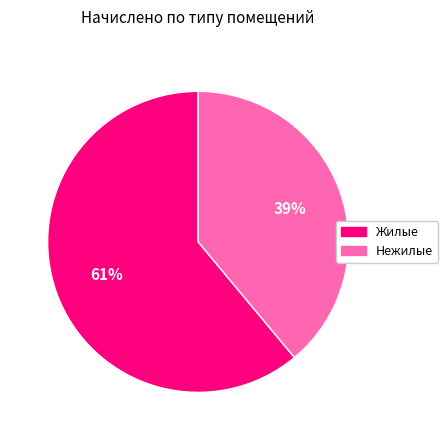

To the nearest percent, what is the difference between the largest and smallest slice percentages?

22%